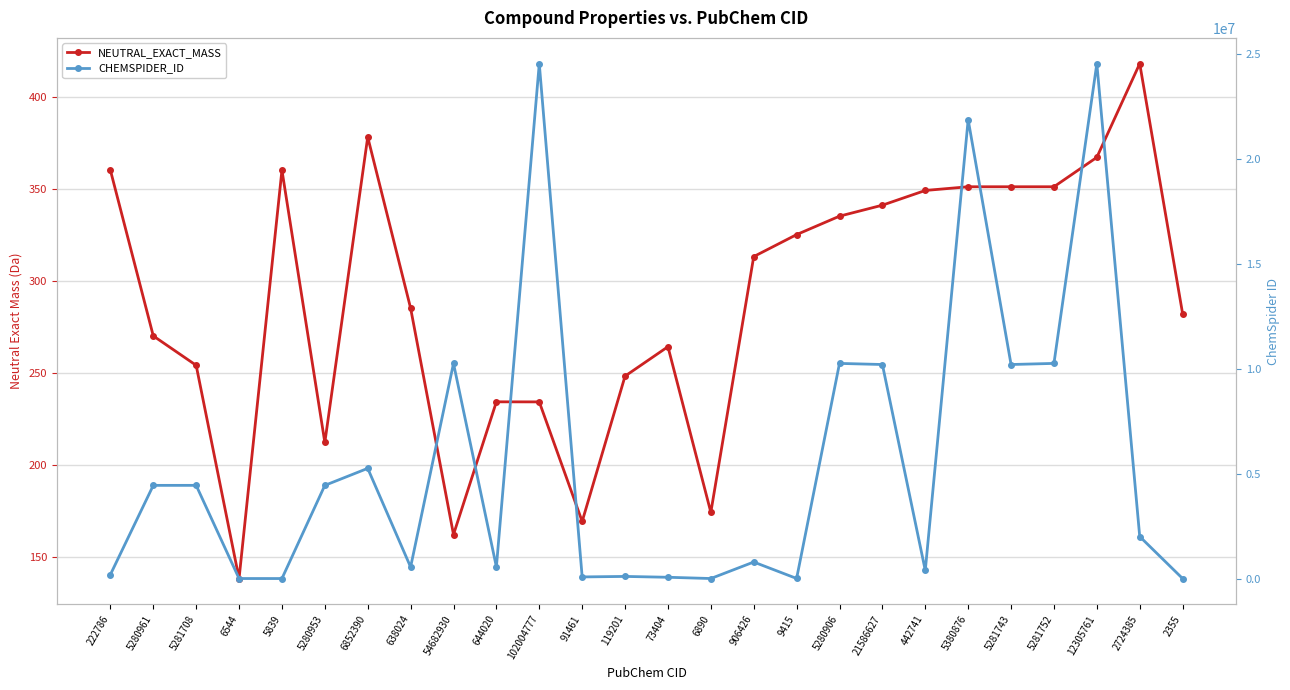

How many data points in NEUTRAL_EXACT_MASS are less than 313?

13